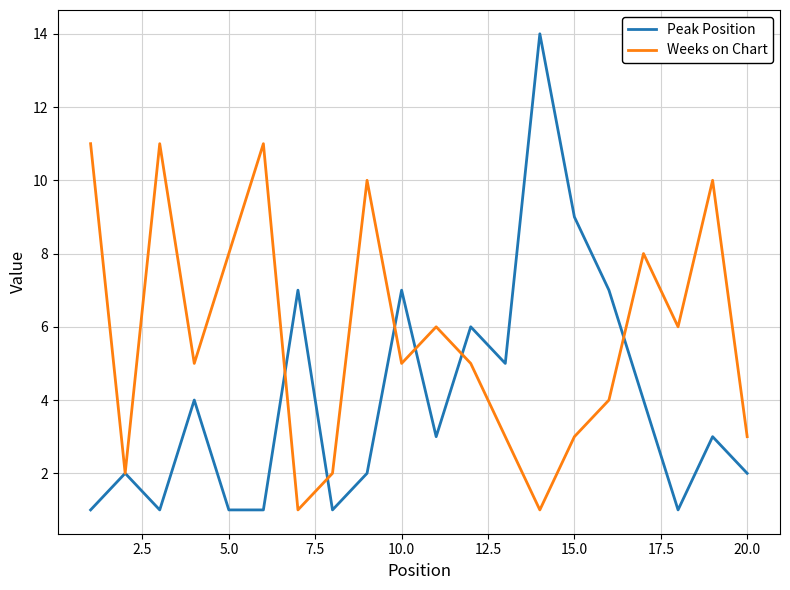

Which series has the largest range (max minus min)?

Peak Position